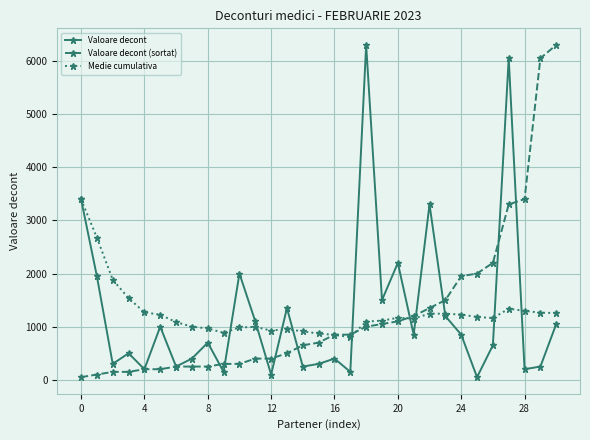

What is the minimum value shown in the chart?

50.0